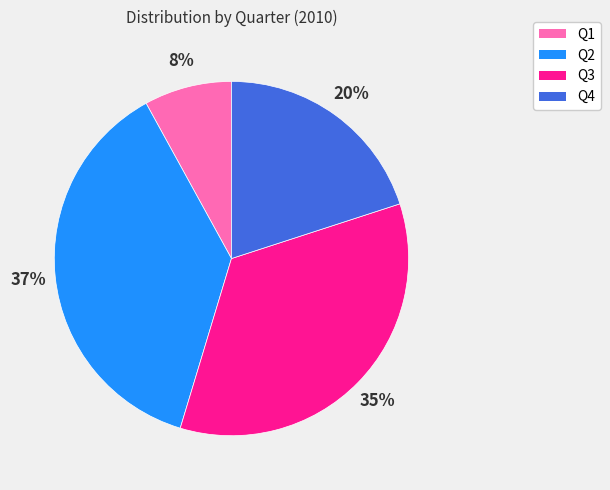

To the nearest percent, what is the difference between the largest and smallest slice percentages?

29%